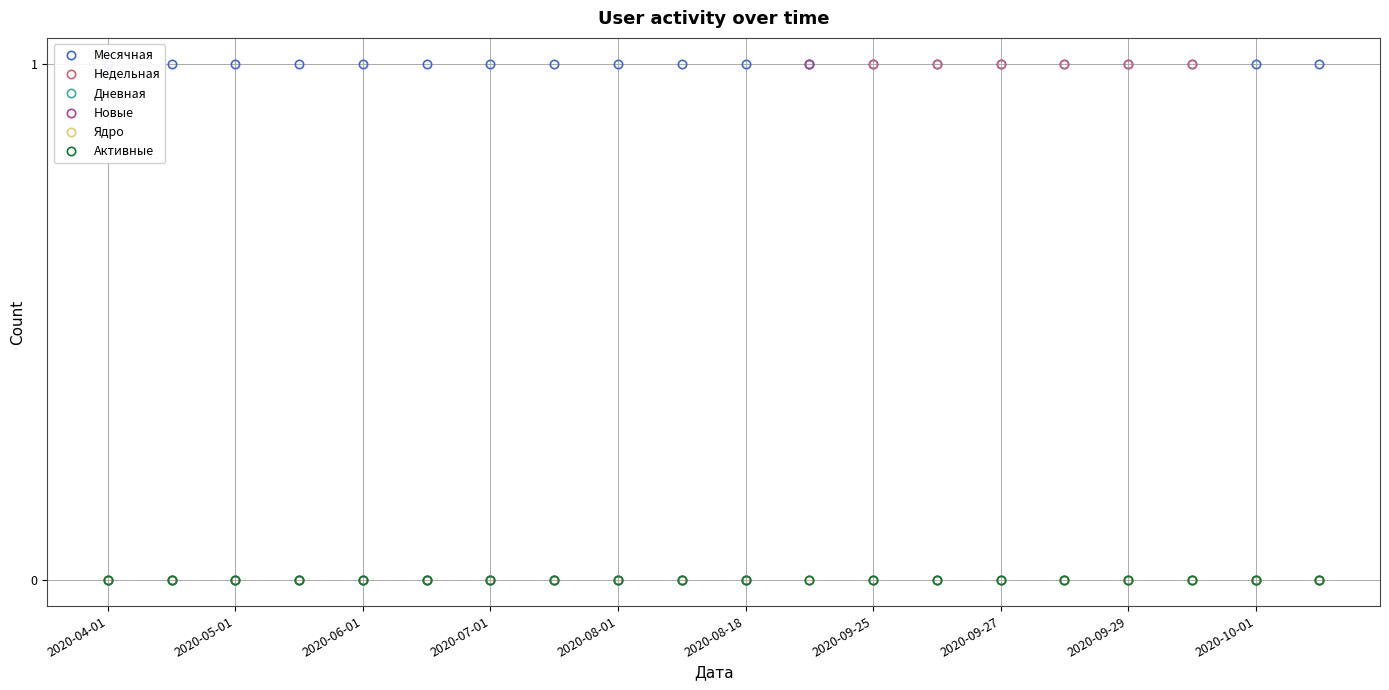

Is the value of Месячная at 2020-07-01 greater than the value of Недельная at 2020-09-27?

Yes